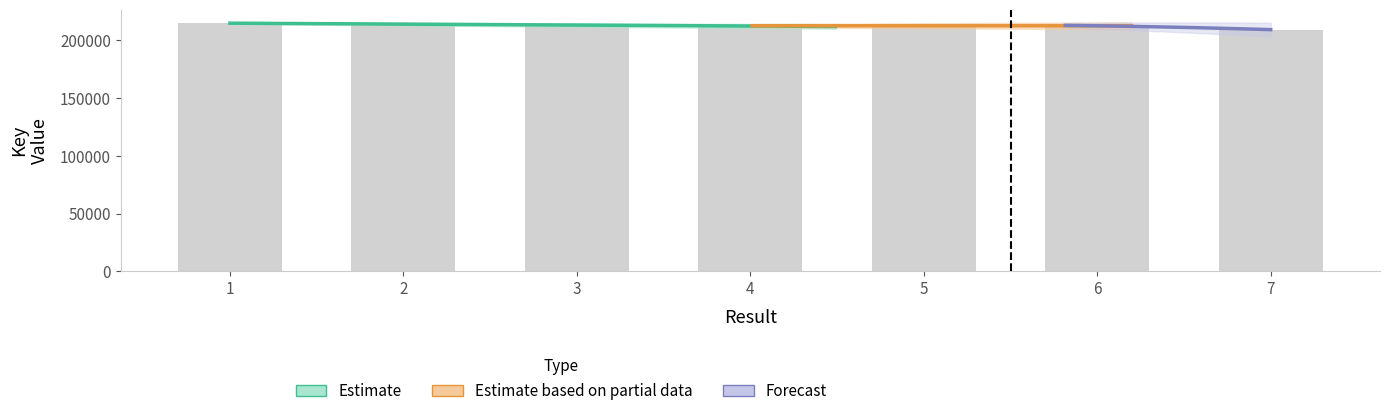

What is the greatest value displayed?

214692.4